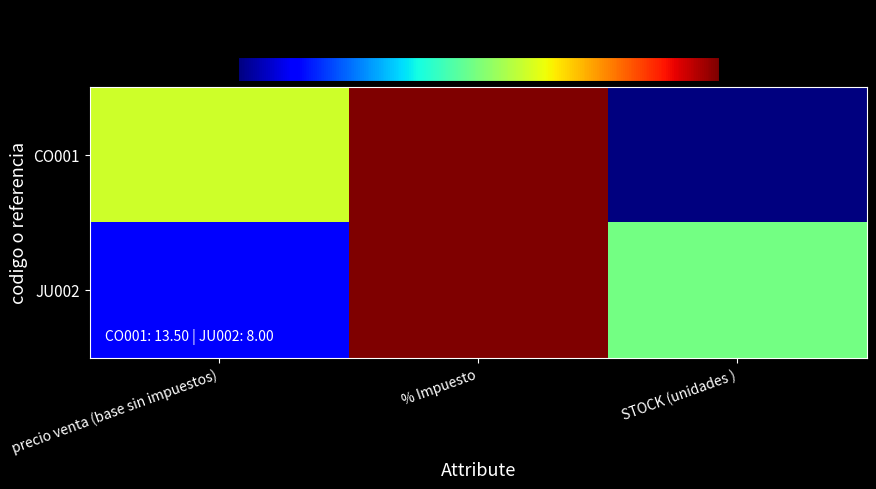

Between STOCK (unidades ) and precio venta (base sin impuestos), which is larger?

precio venta (base sin impuestos)